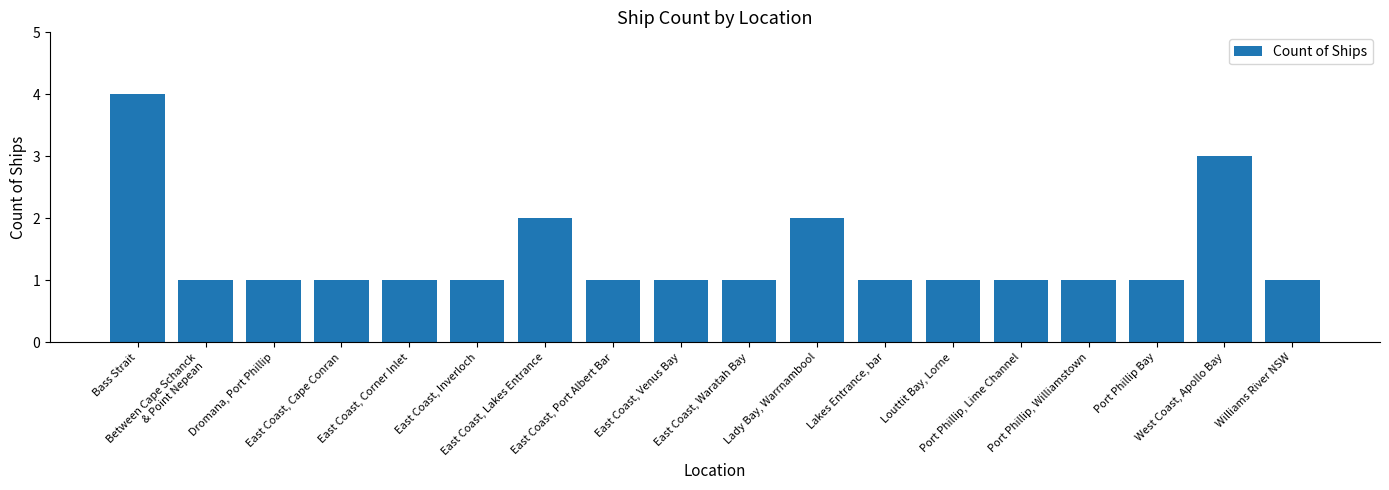

What is the greatest value displayed?

4